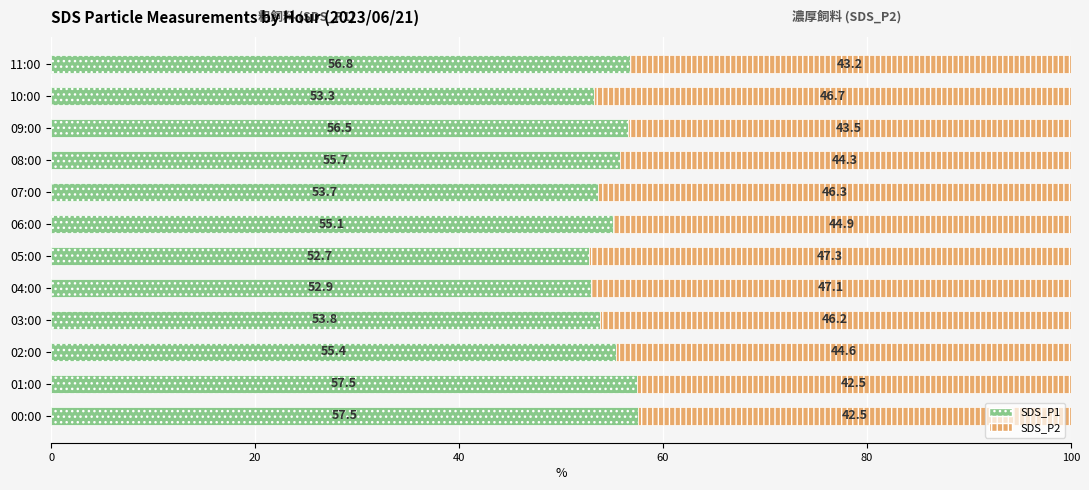

Which category has the lowest value in the SDS_P1 series?

05:00